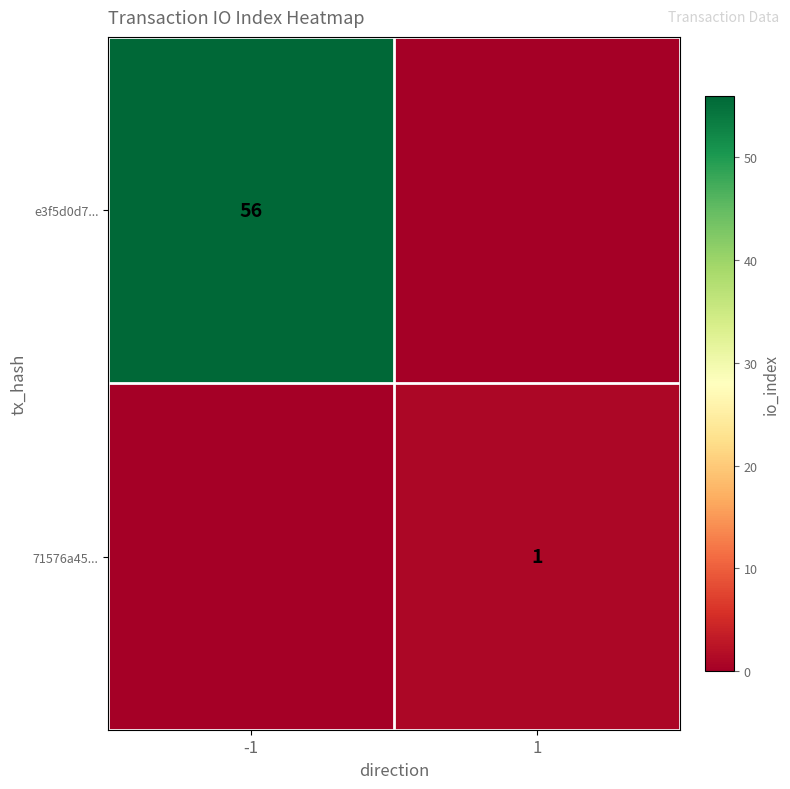

The value of 71576a45... at 1 is 1. True or false?

True